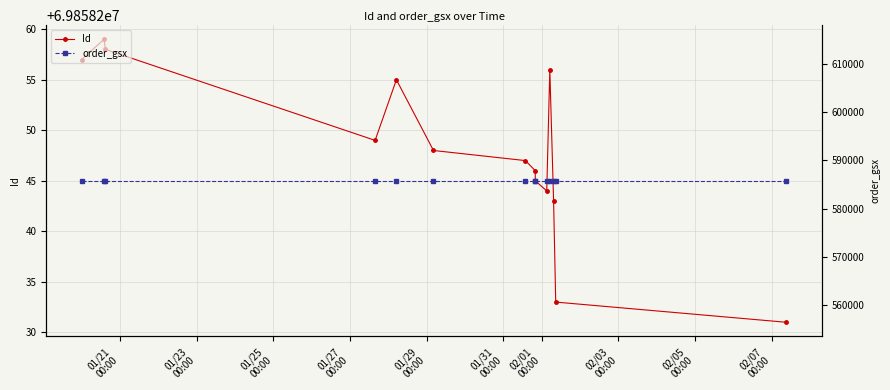

What is the value of the order_gsx point at the 1st from the left?

585745